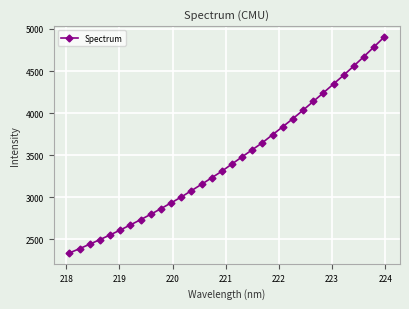

What is the average value?

3447.7